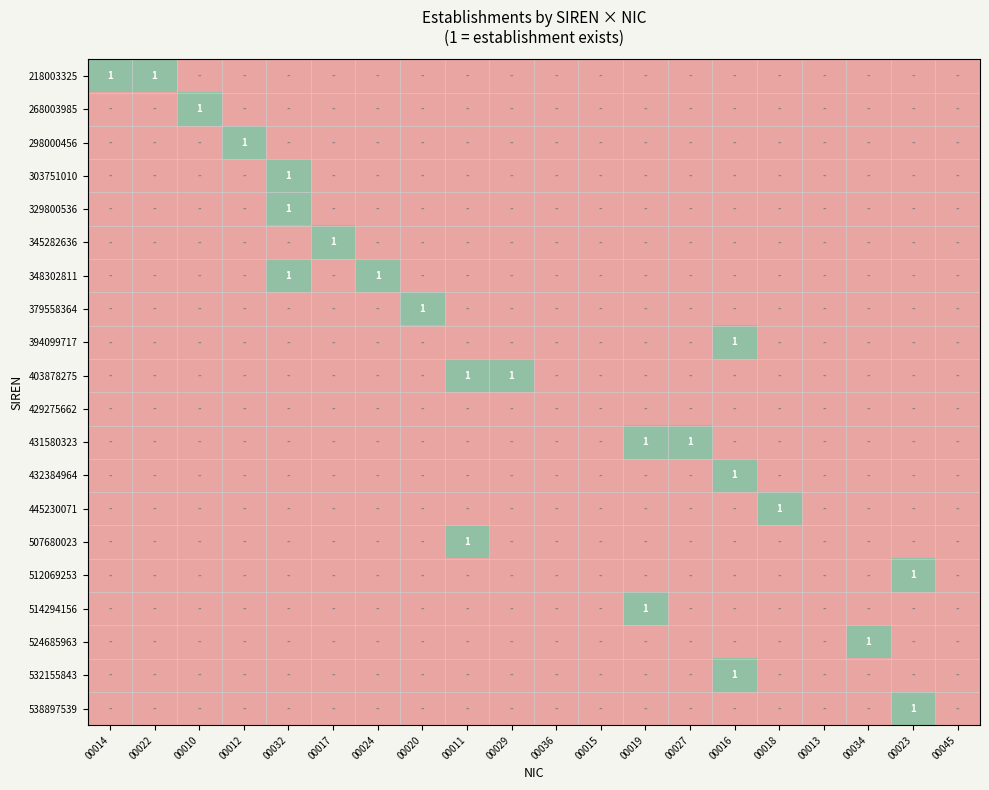

Which label corresponds to the smallest value in the chart?

00010